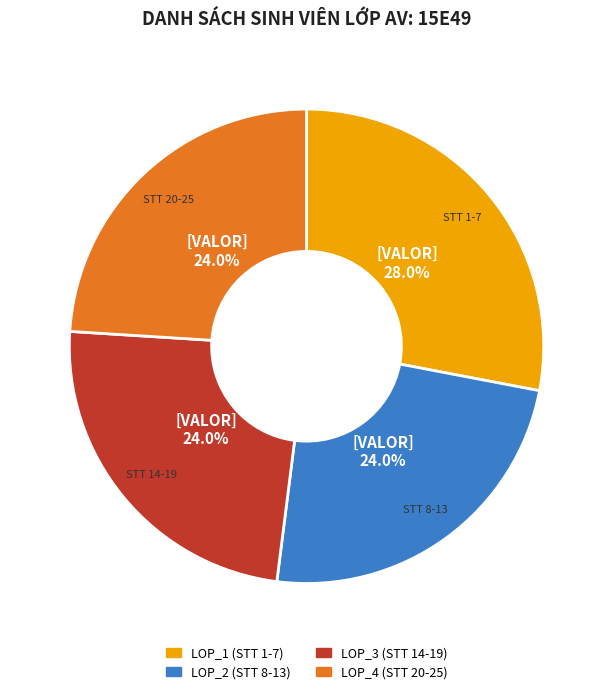

Does any single category account for the majority?

No